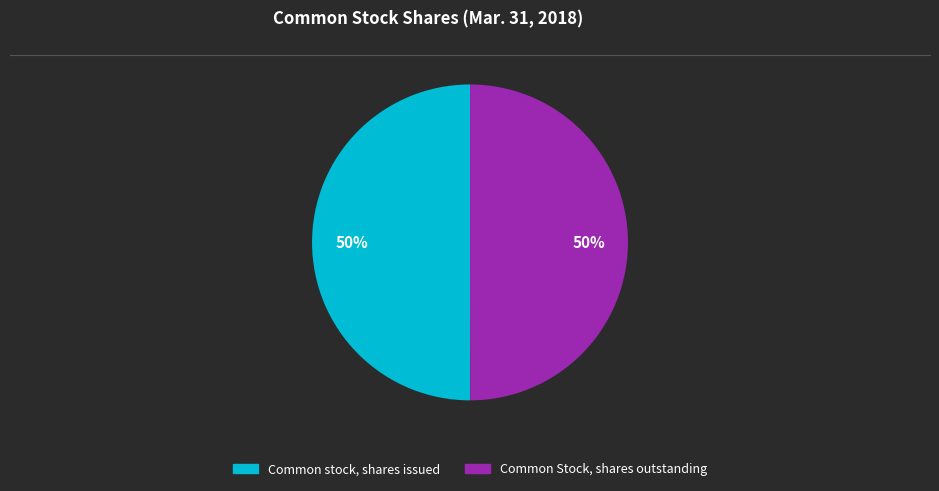

Is it true that Common stock, shares issued is 50% of the pie?

True